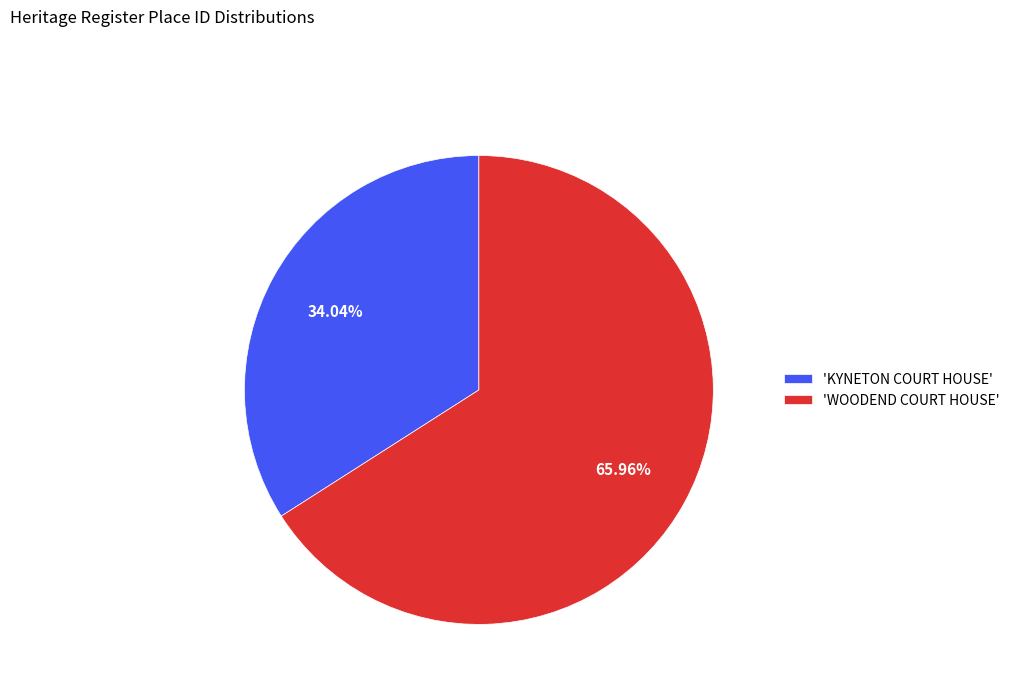

Count the number of slices in the pie.

2